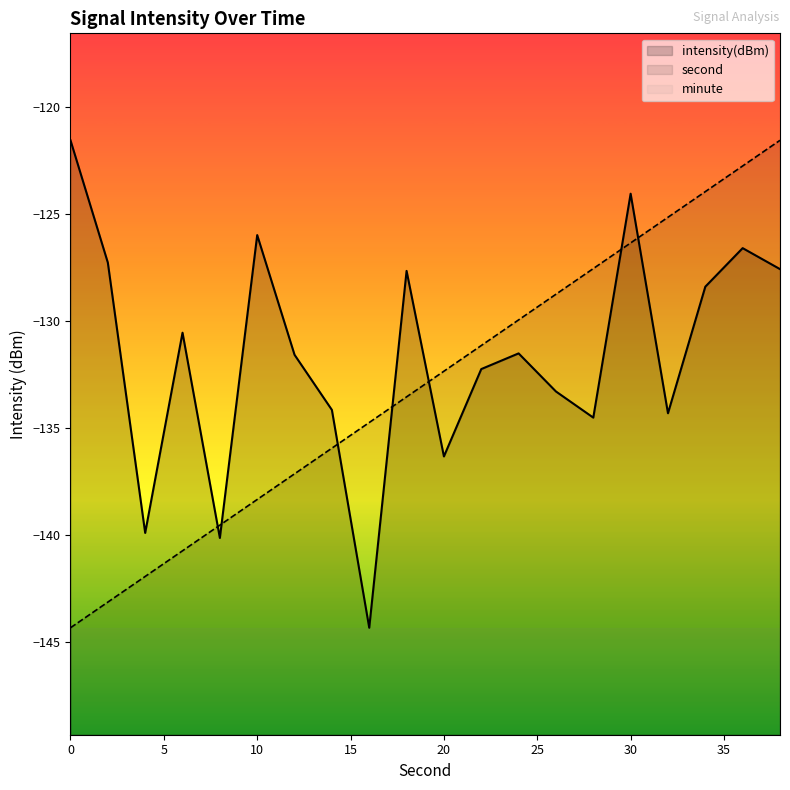

Is it true that second equals -89.6 at 24?

False